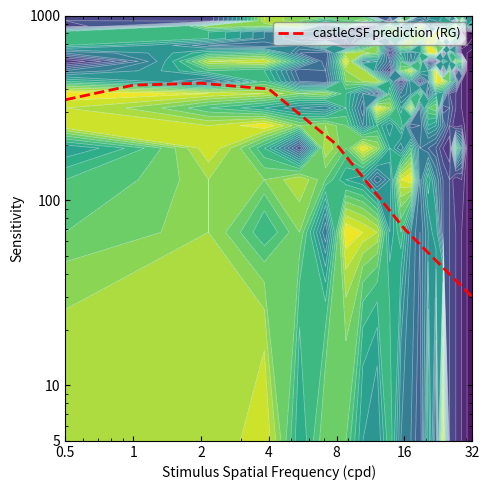

Is it true that the value at 4 is 122?

False